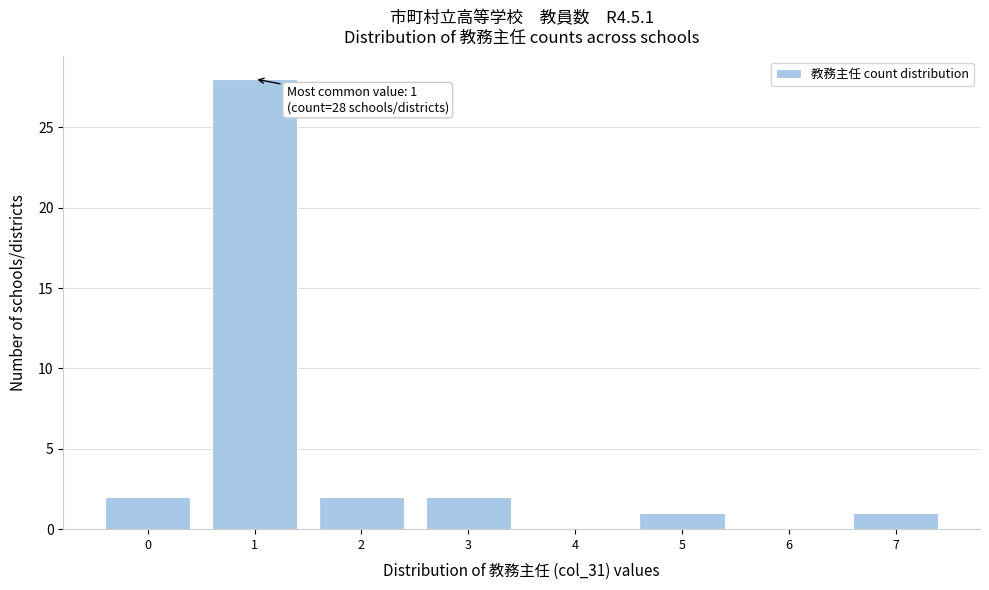

Over which range of the x-axis is the bar tallest?

0.5 to 1.5